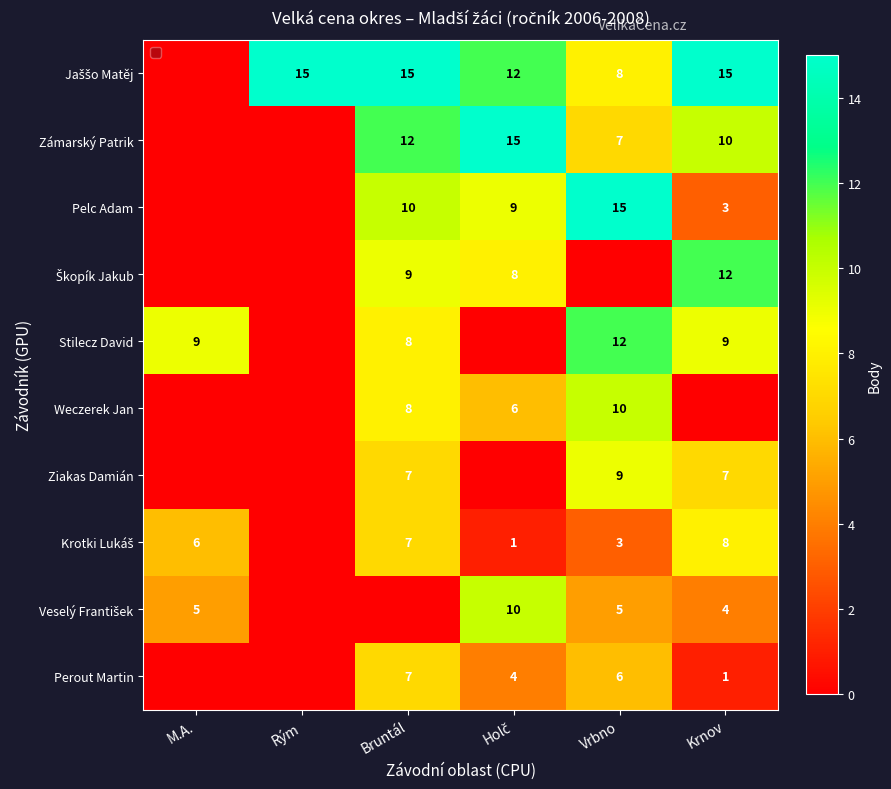

What is the greatest value displayed?

15